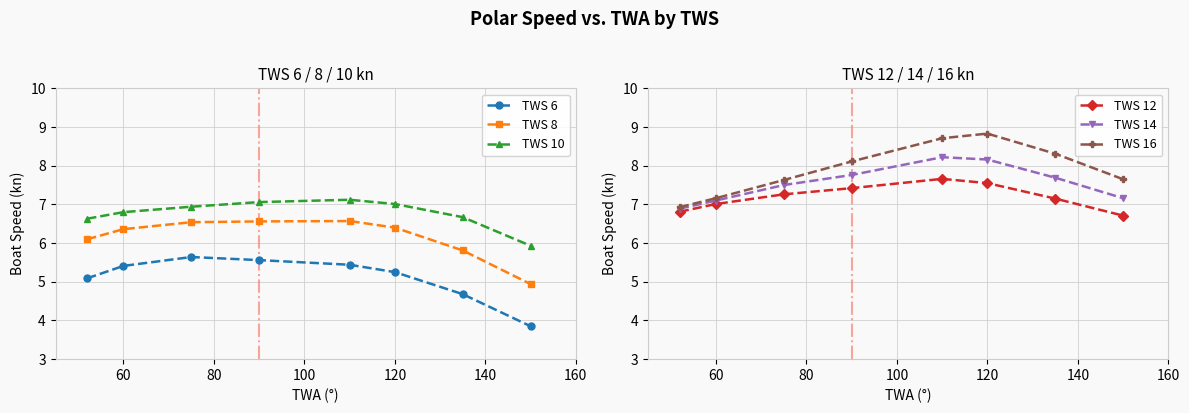

In TWS 16, how many points are higher than both neighbors (excluding endpoints)?

1